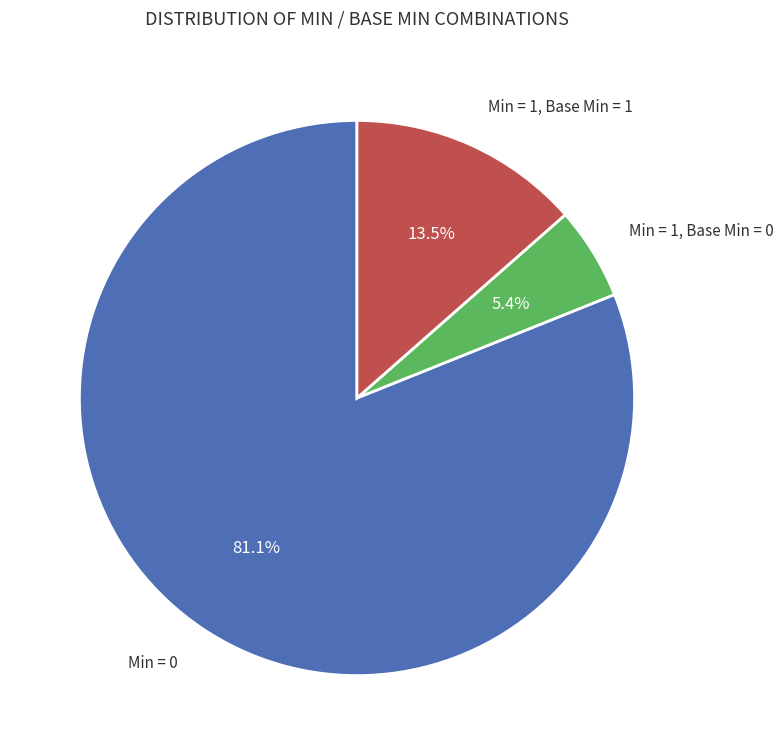

Is there any slice that represents more than half of the pie?

Yes